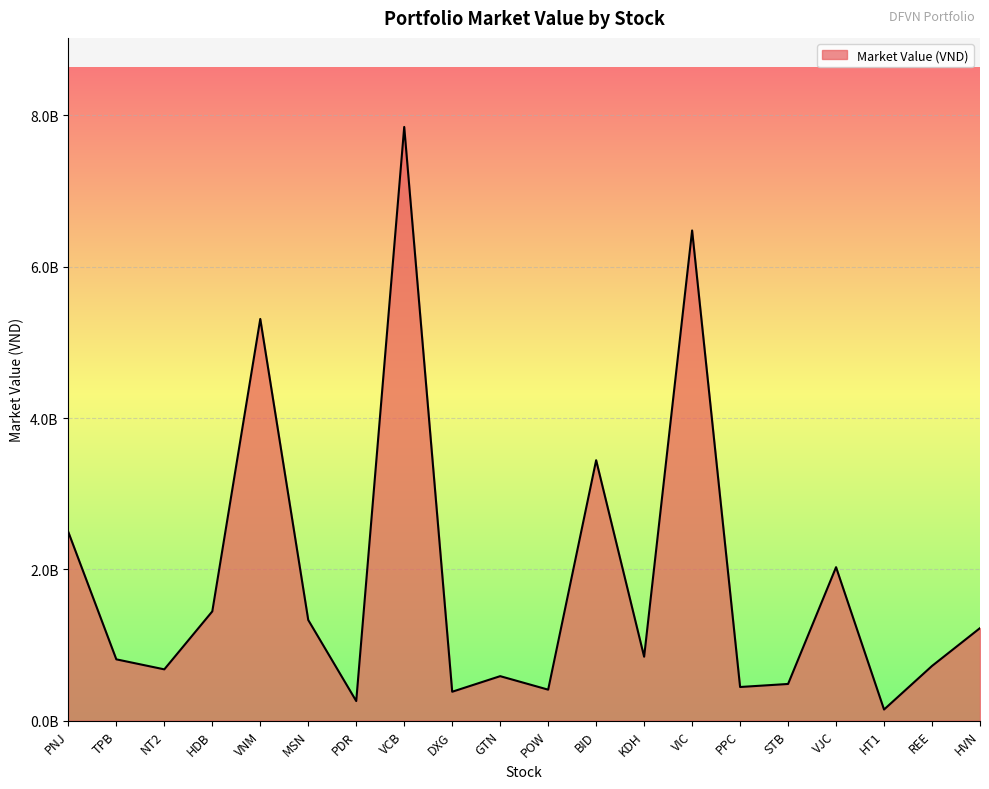

Is this an area chart (filled region under the line)?

Yes